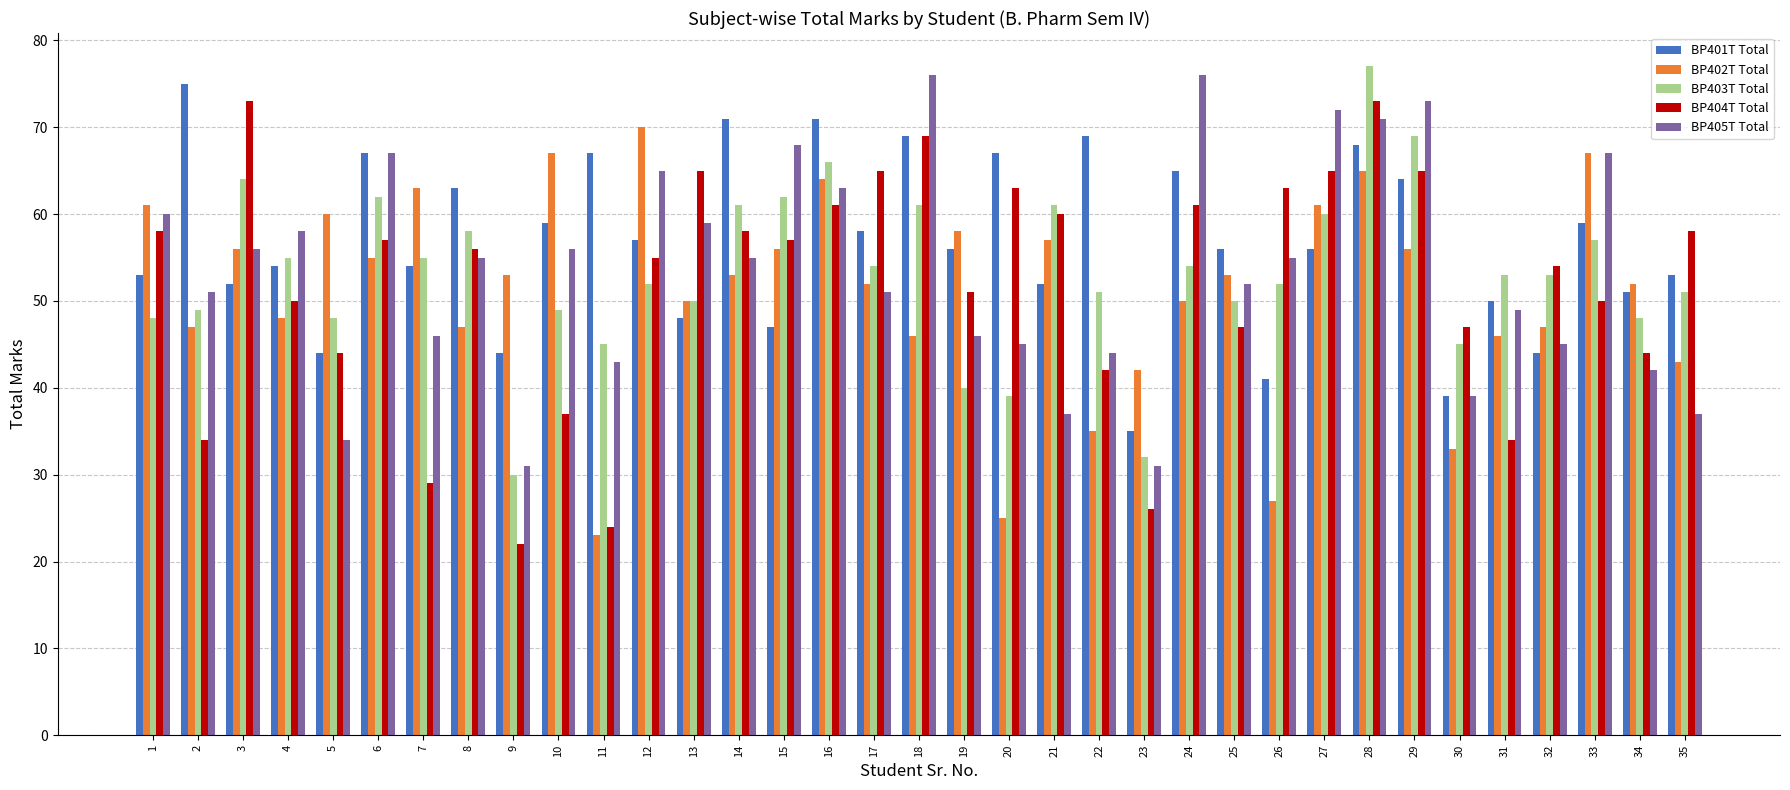

The BP402T Total series shows 79 at 9. True or false?

False